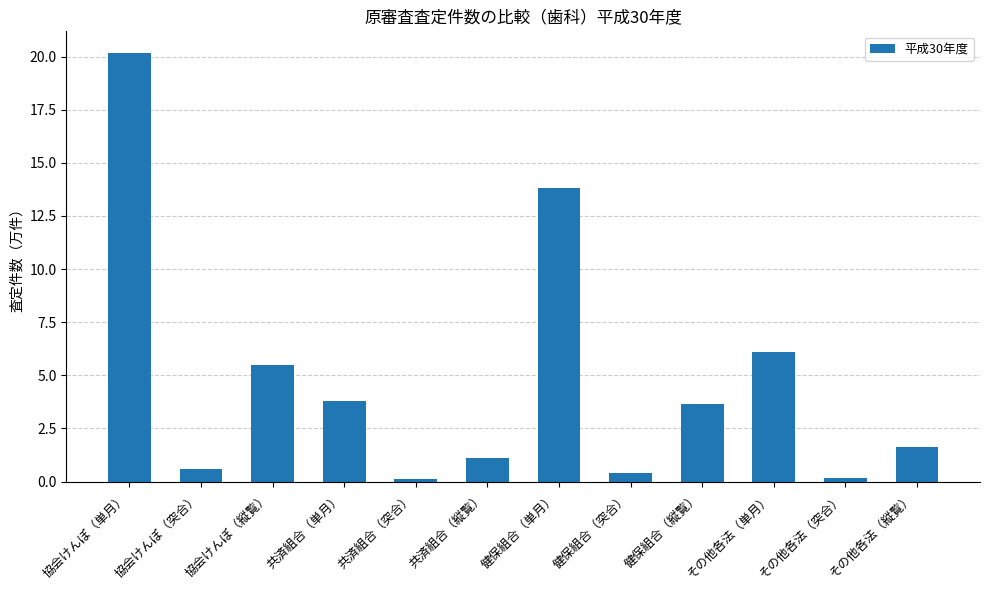

Reading right to left, list all the values displayed in this chart.

1.6	0.1	6.1	3.6	0.4	13.8	1.1	0.1	3.8	5.5	0.6	20.2